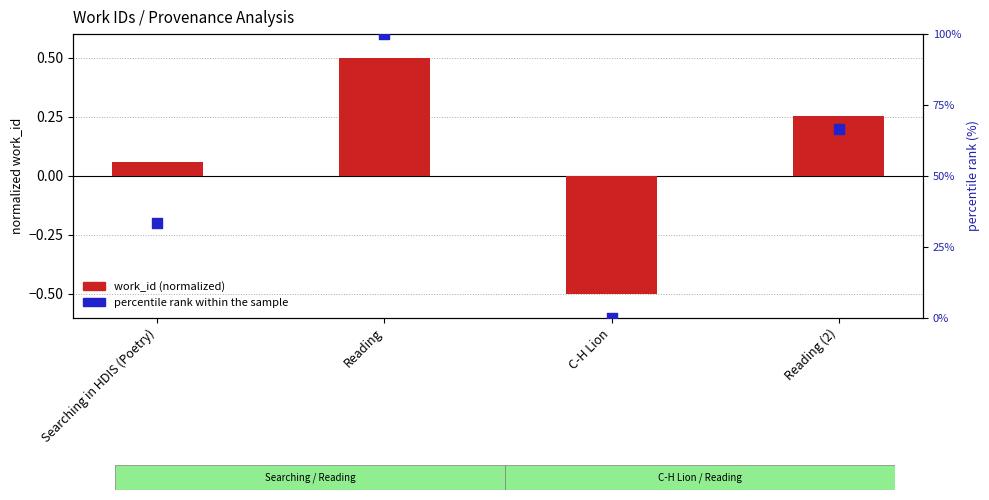

Which series has the largest Y range (max minus min)?

percentile rank within the sample